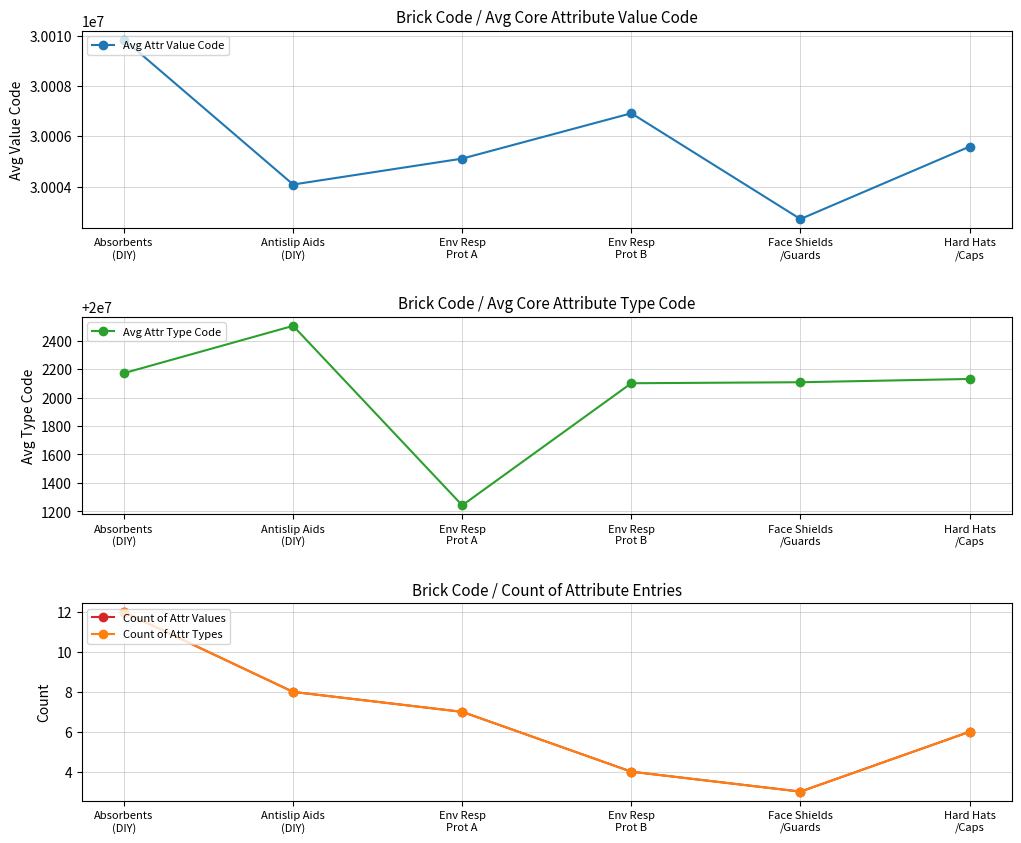

What is the label of the 5th point from the right?

Antislip Aids
(DIY)